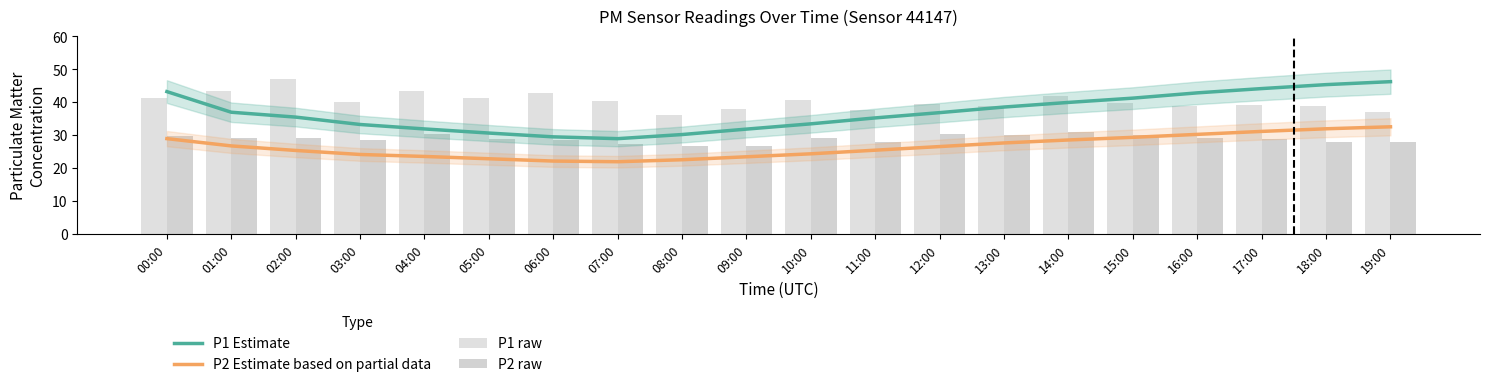

Between 10:00 and 18:00, which series saw the biggest shift?

P1 Estimate